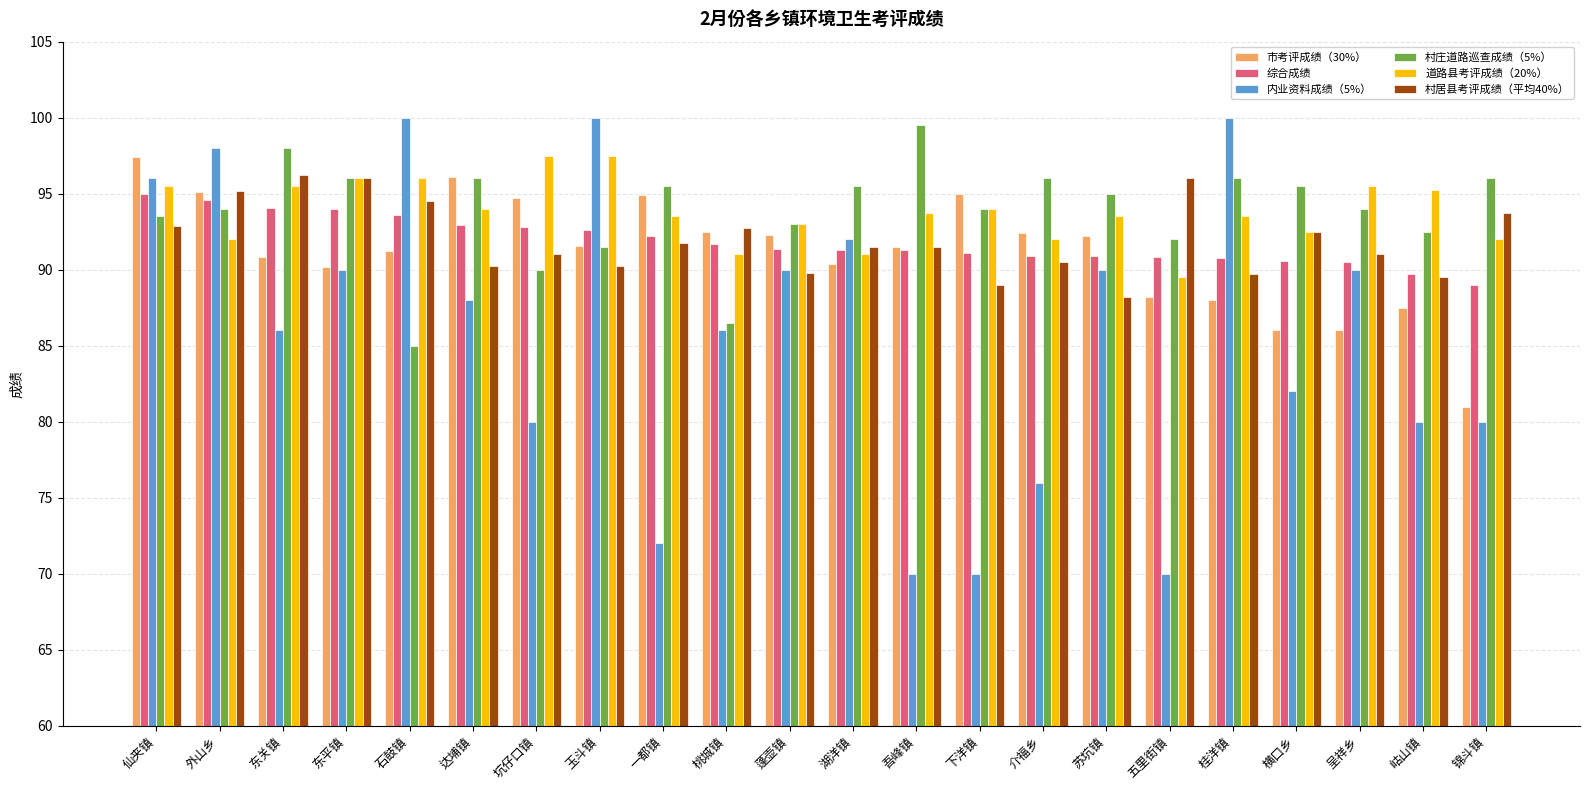

Is the value of 村居县考评成绩（平均40%） at 坑仔口镇 greater than the value of 道路县考评成绩（20%） at 下洋镇?

No